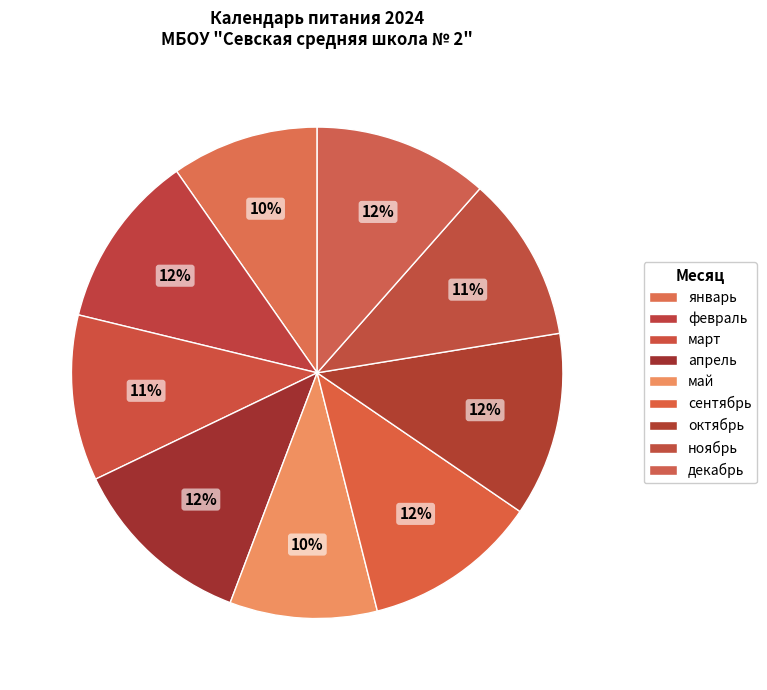

Between март and декабрь, which is larger?

декабрь